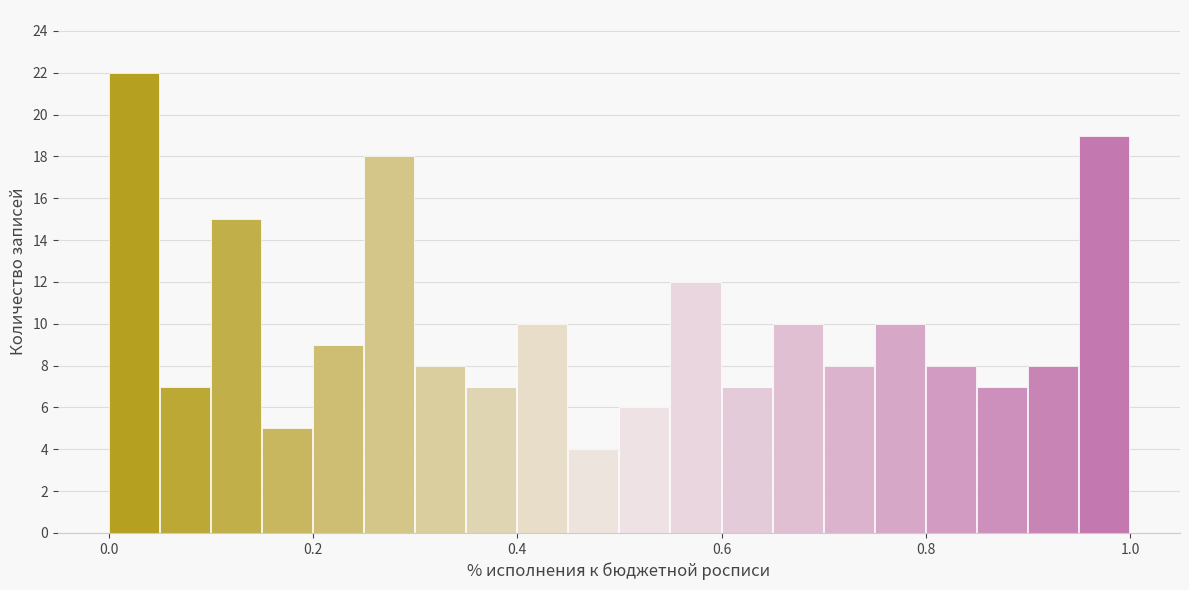

Around what value on the x-axis is the tallest bar? Give the approximate position of its centre, as read against the axis.

0.02